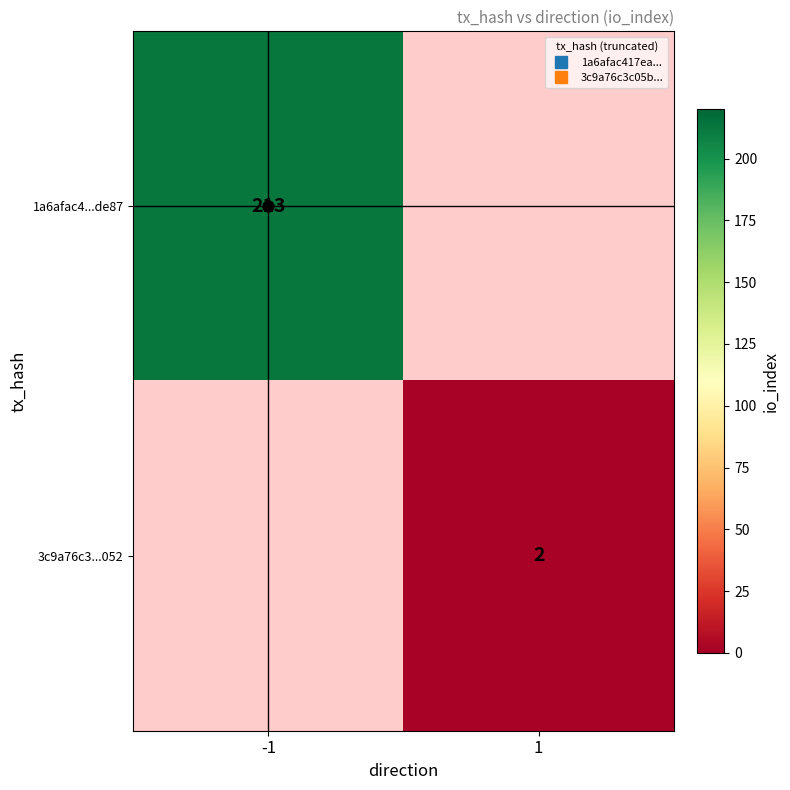

Rank the series at -1 from lowest to highest value.

1a6afac4...de87, 3c9a76c3...052